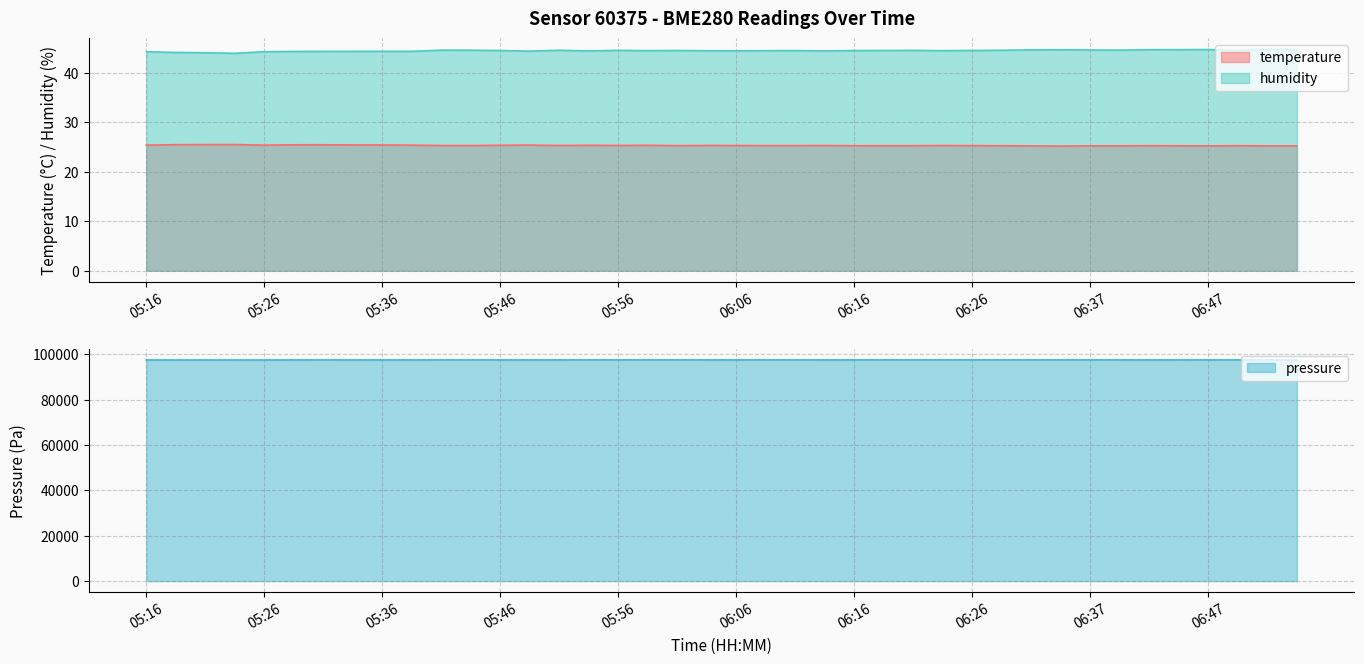

Between 05:26 and 06:09, which is larger?

05:26